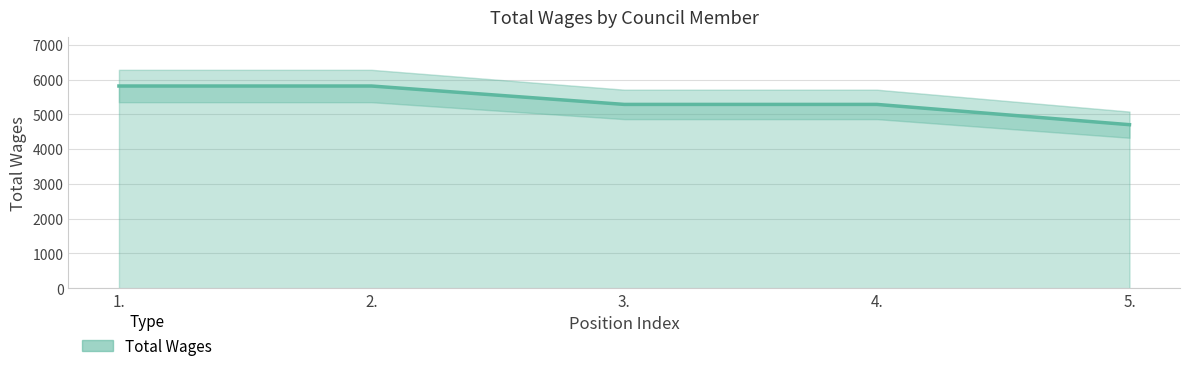

What is the greatest value displayed?

5816